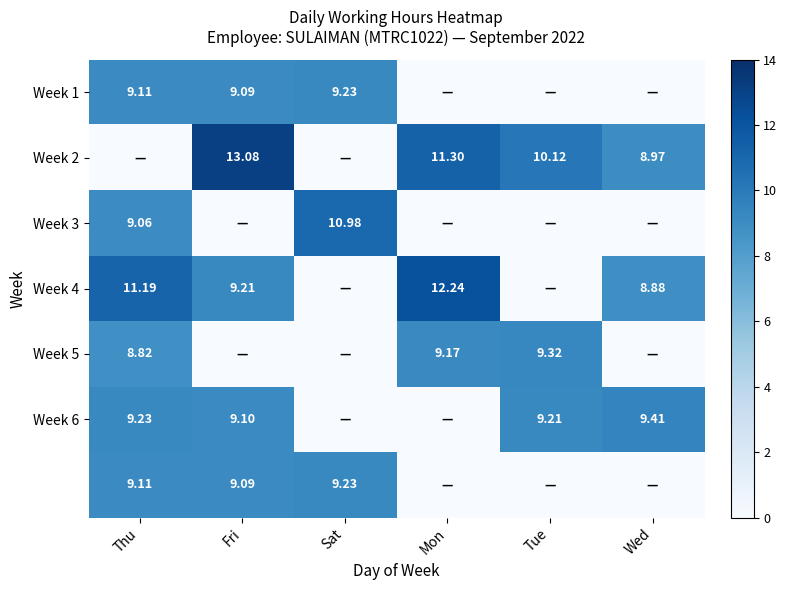

Is it true that Week 5 equals 0.0 at Sat?

True